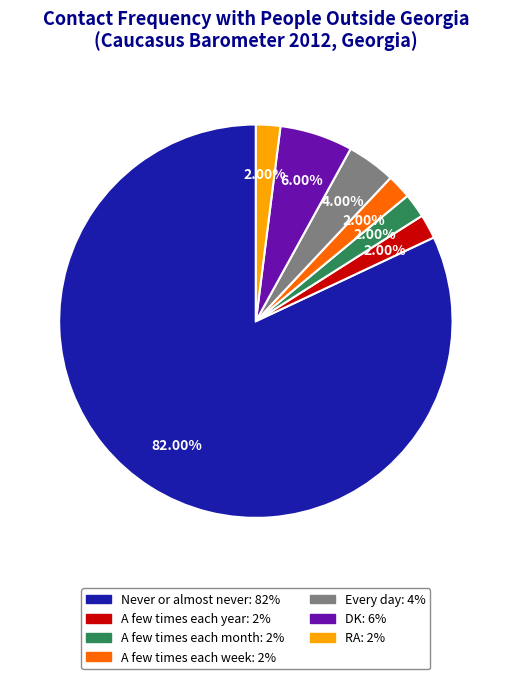

How many segments does this pie chart have?

7